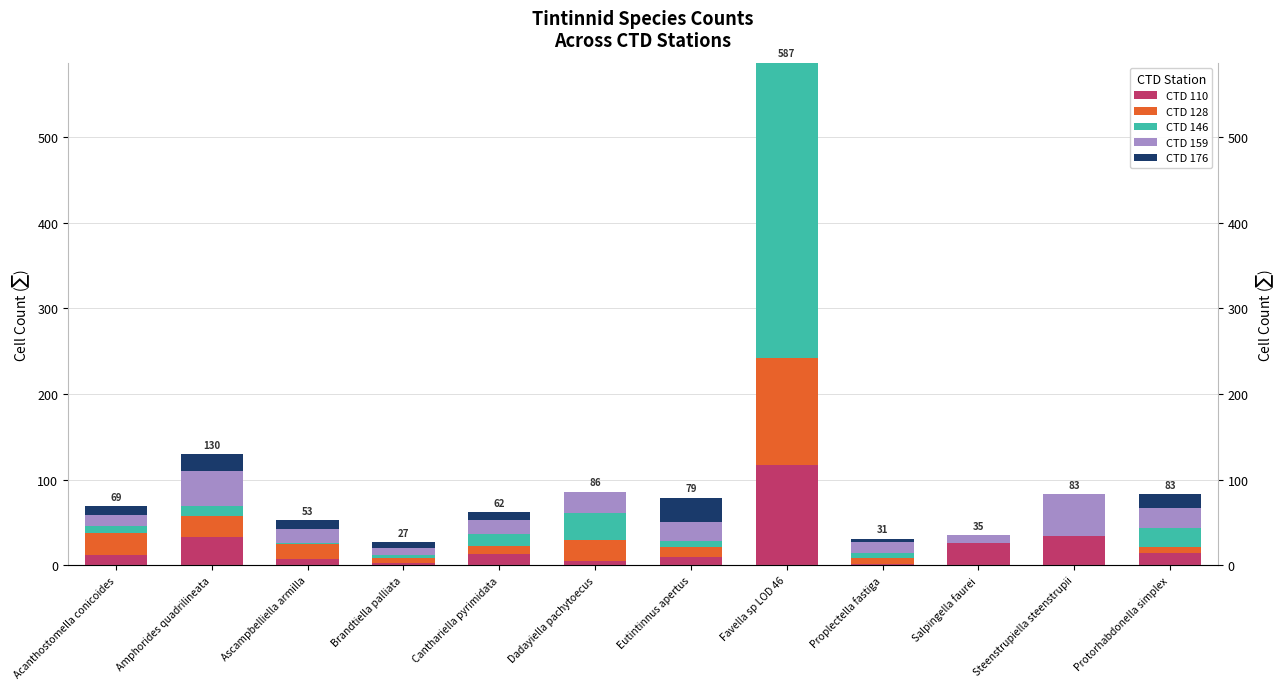

How many CTD 176 values are between 0 and 16?

10